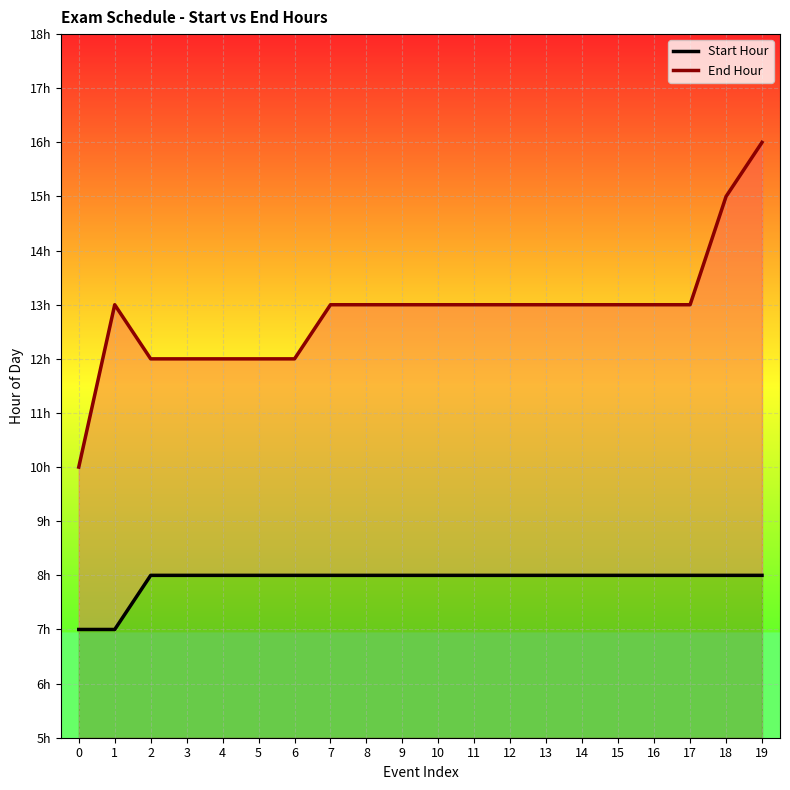

Reading right to left, list all the values displayed in this chart.

Start Hour: 8	8	8	8	8	8	8	8	8	8	8	8	8	8	8	8	8	8	7	7
End Hour: 16	15	13	13	13	13	13	13	13	13	13	13	13	12	12	12	12	12	13	10